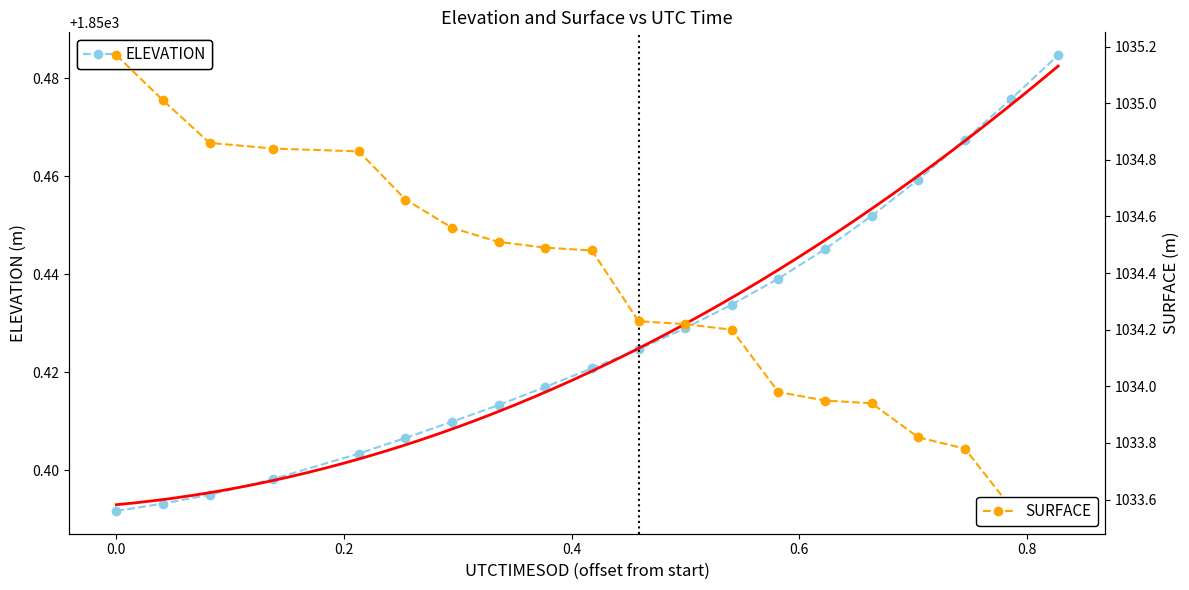

How many ELEVATION values are between 1850 and 1851?

20